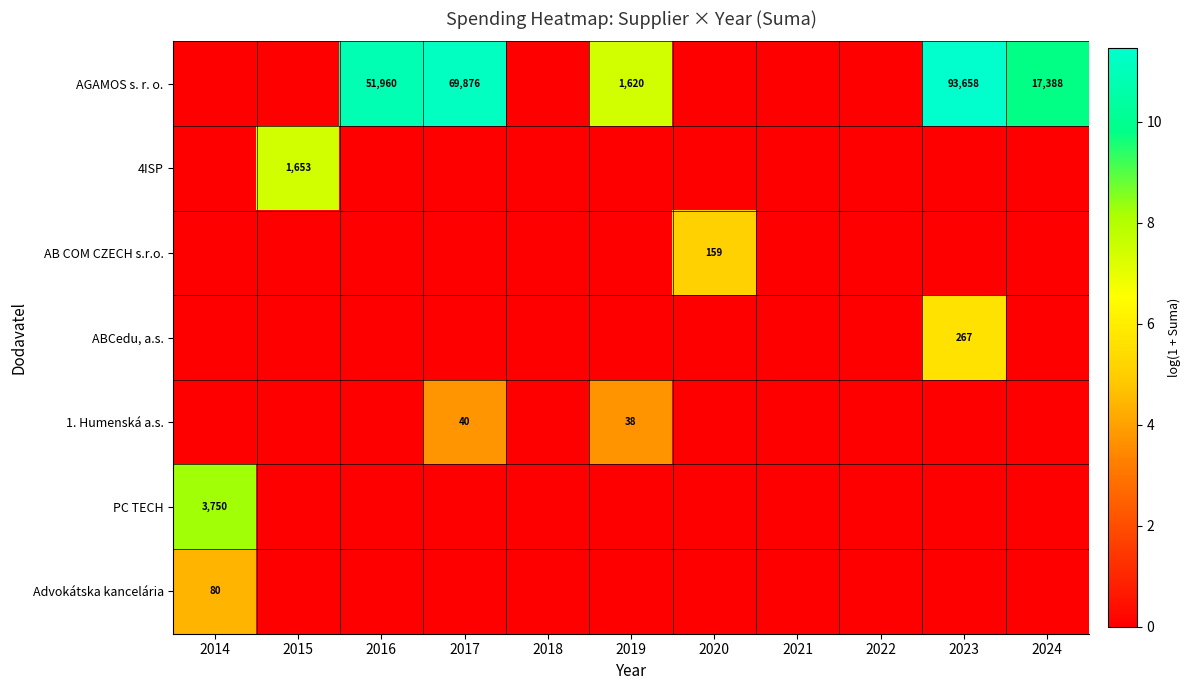

Is it true that ABCedu, a.s. equals 267 at 2023?

True